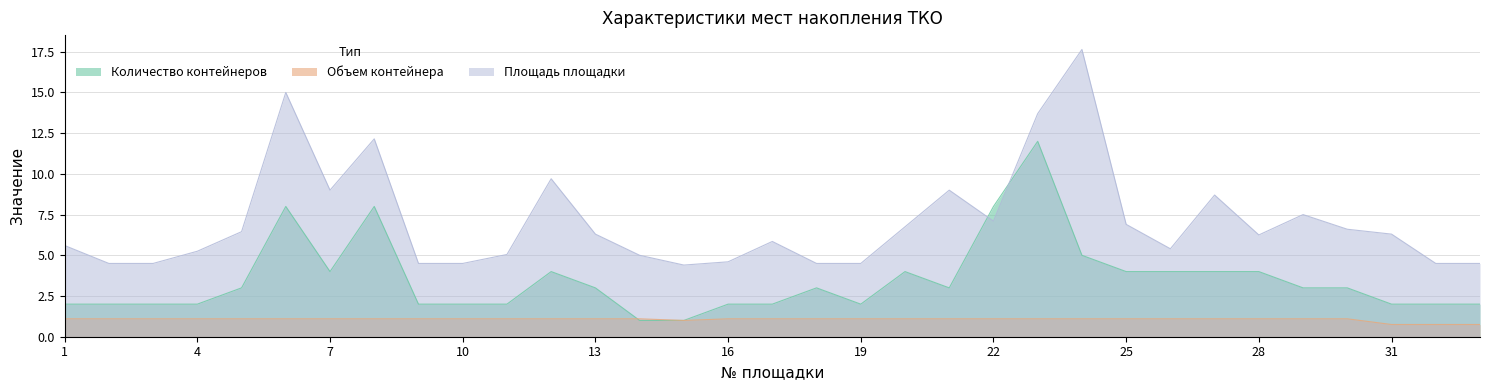

What is the difference between the Площадь площадки values at 30 and 27?

2.1